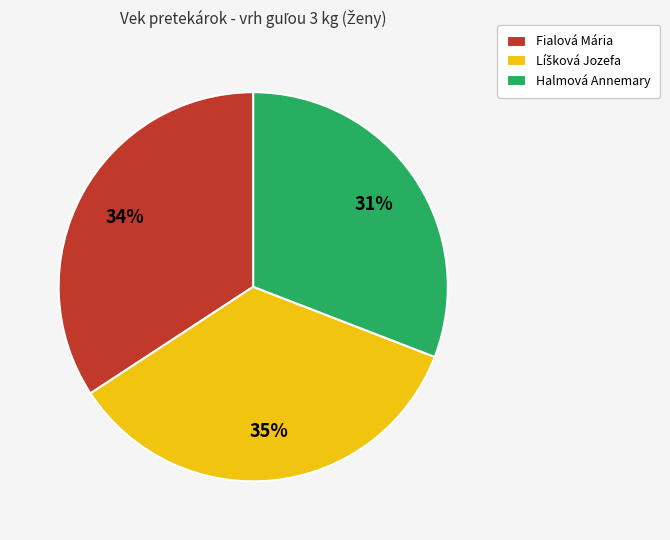

To the nearest percent, what is the difference between the largest and smallest slice percentages?

4%